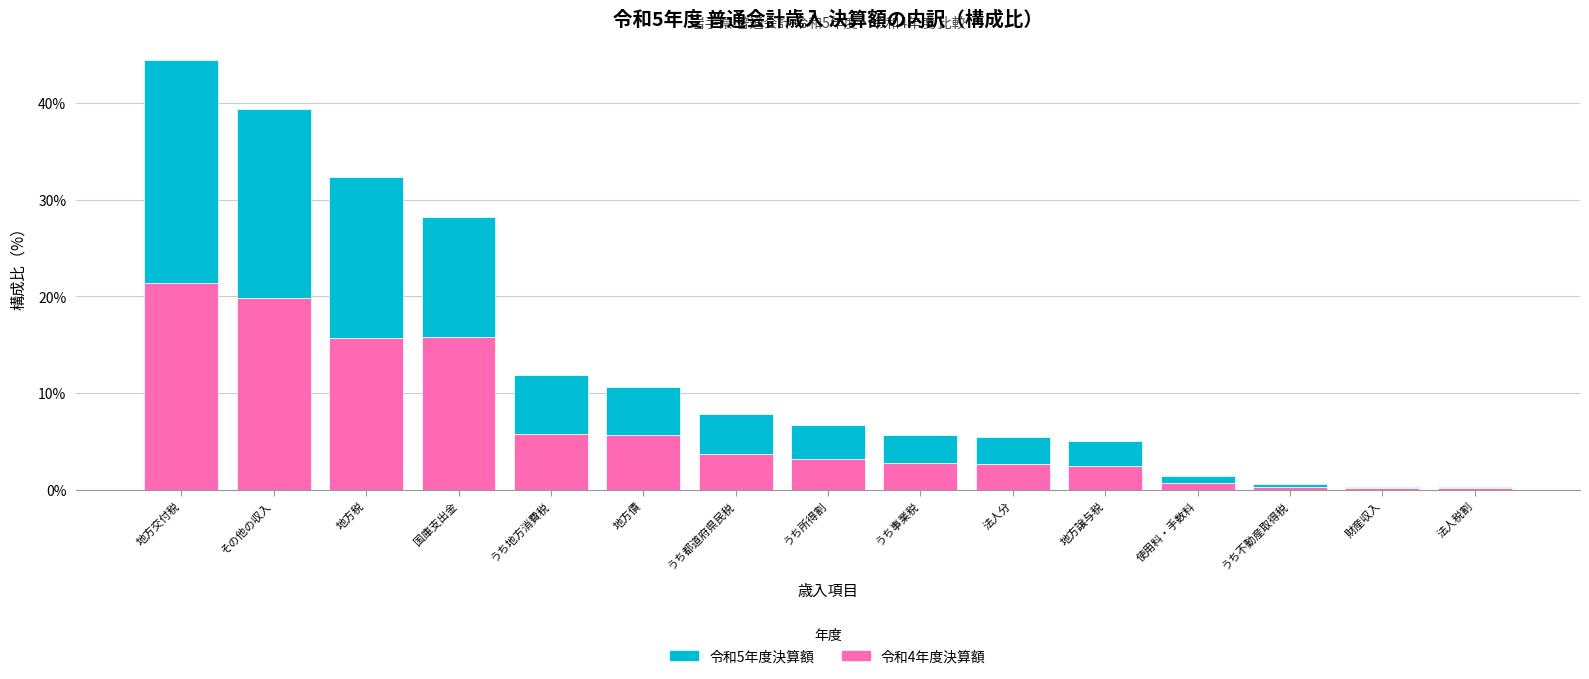

True or false: 令和4年度決算額 has a value of 5.7 at 地方債.

True